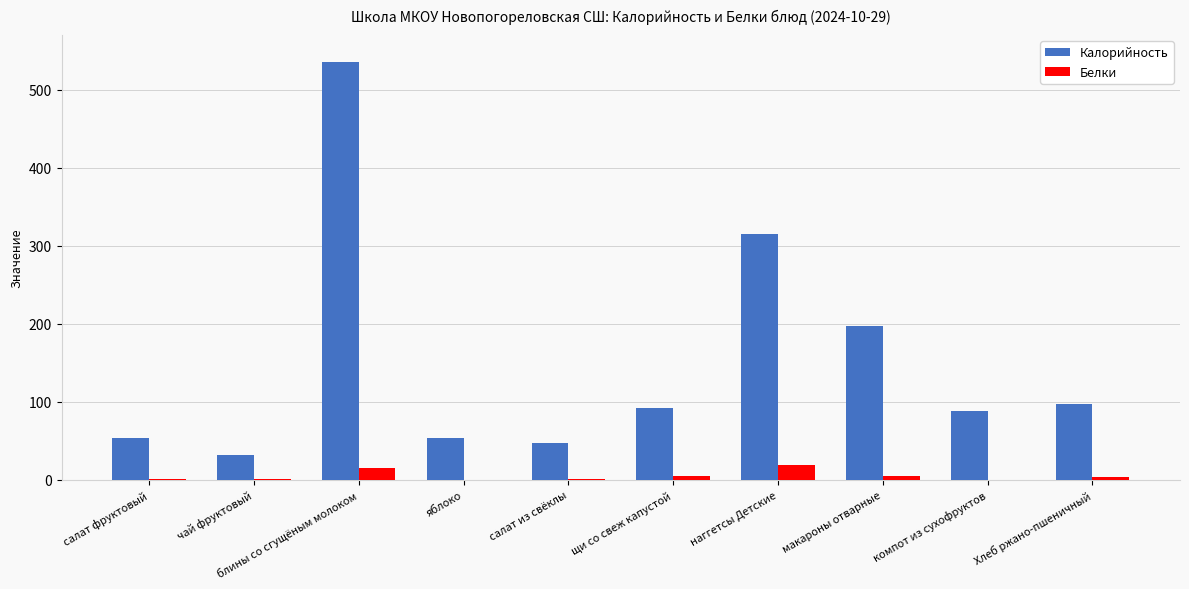

Which category has the highest value across all series?

блины со сгущёным молоком